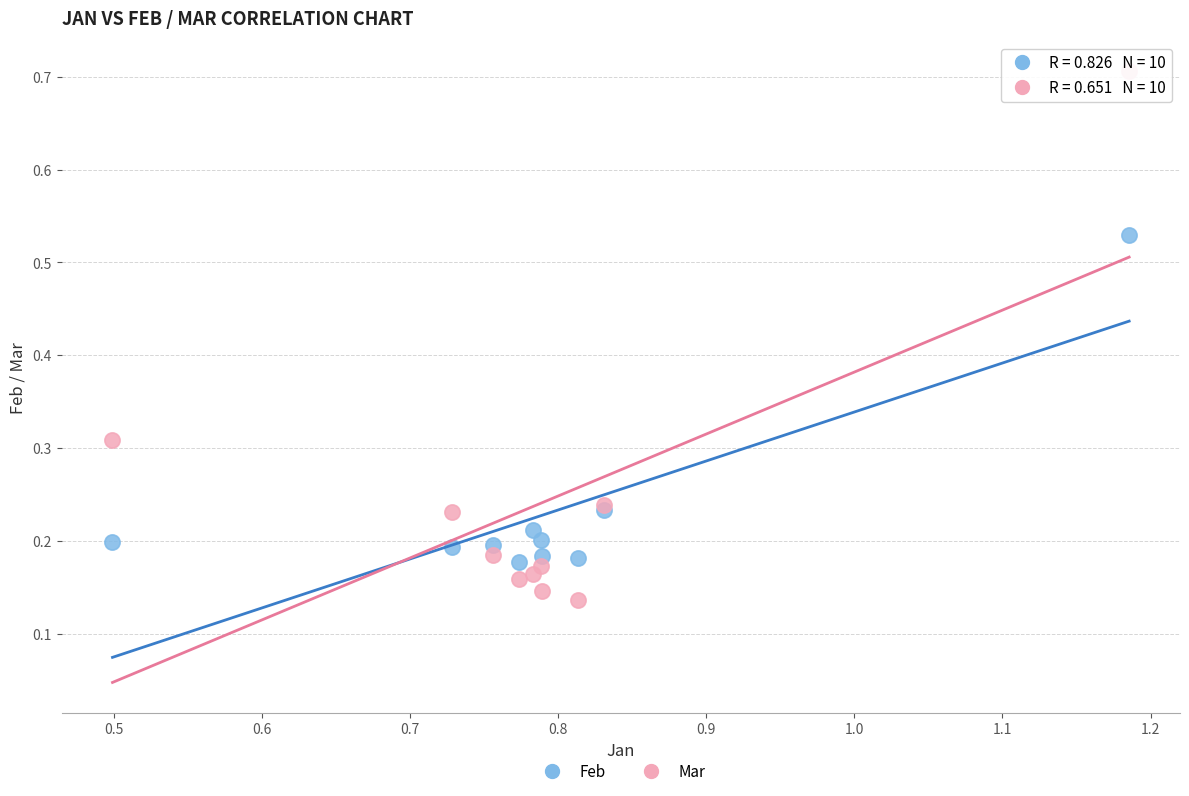

Which series reaches the maximum Y coordinate?

Mar